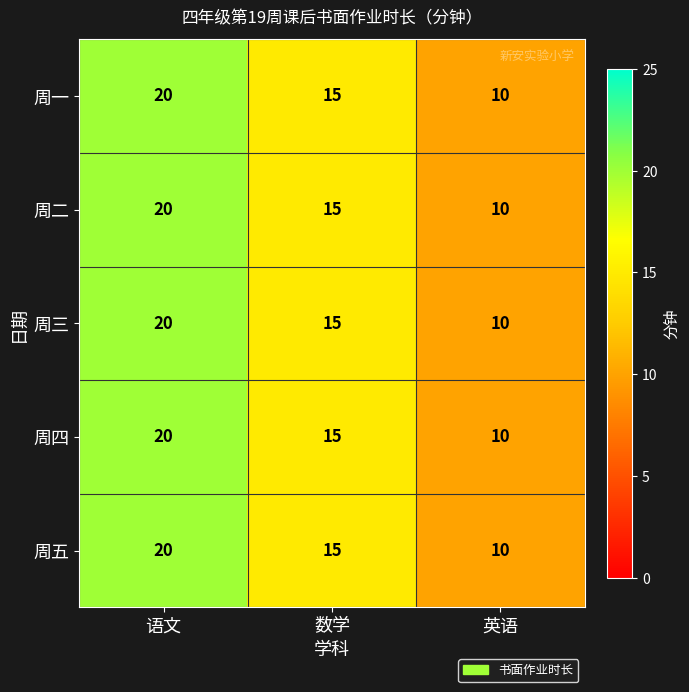

What is the approximate value of 周三 at 语文?

20